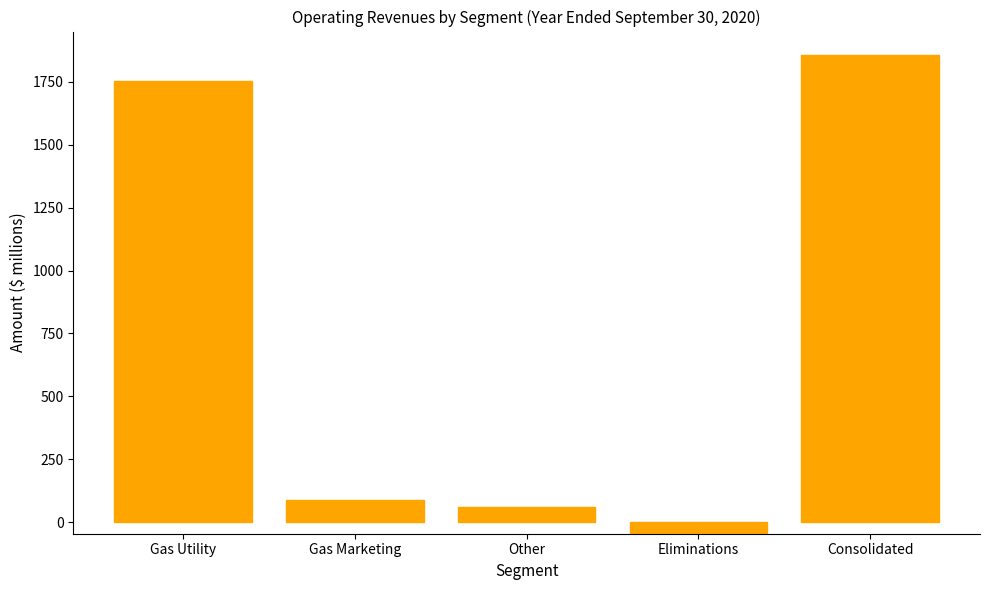

How many positive values are there?

4